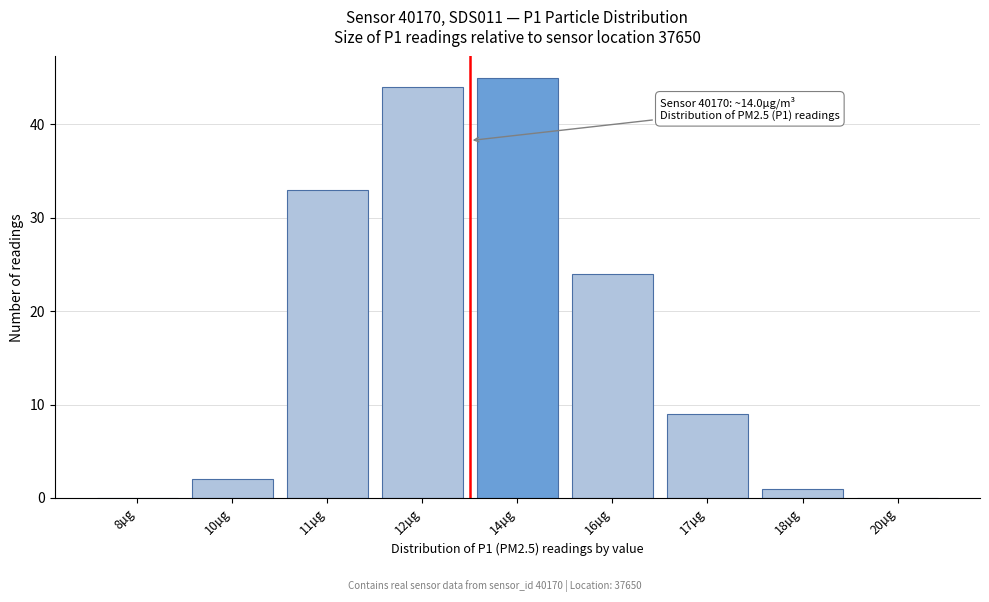

Reading left to right, transcribe all the data shown in this chart.

8µg=0	10µg=2	11µg=33	12µg=44	14µg=45	16µg=24	17µg=9	18µg=1	20µg=0